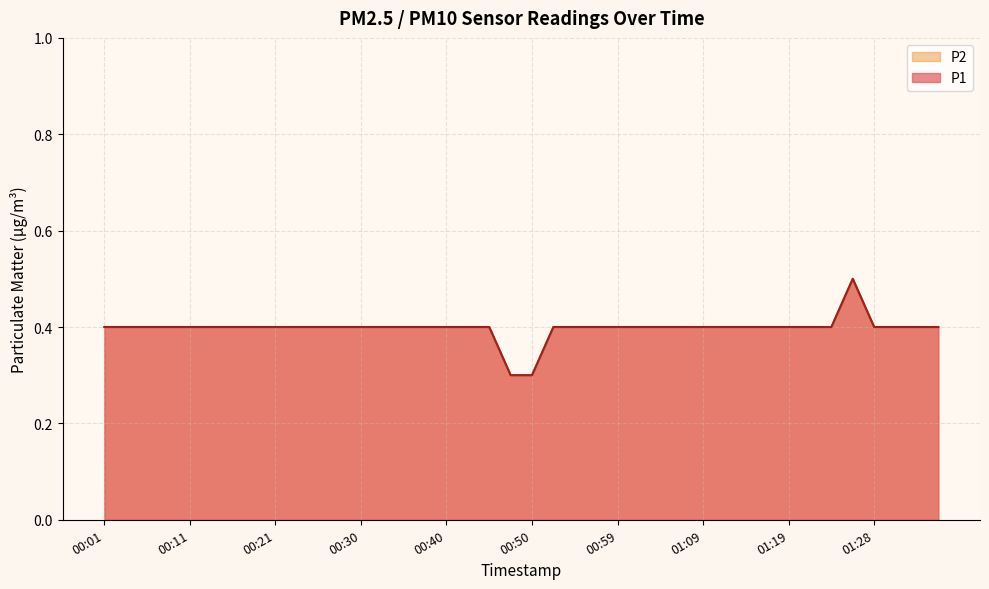

What is the difference between the P1 values at 00:47 and 01:02?

0.1